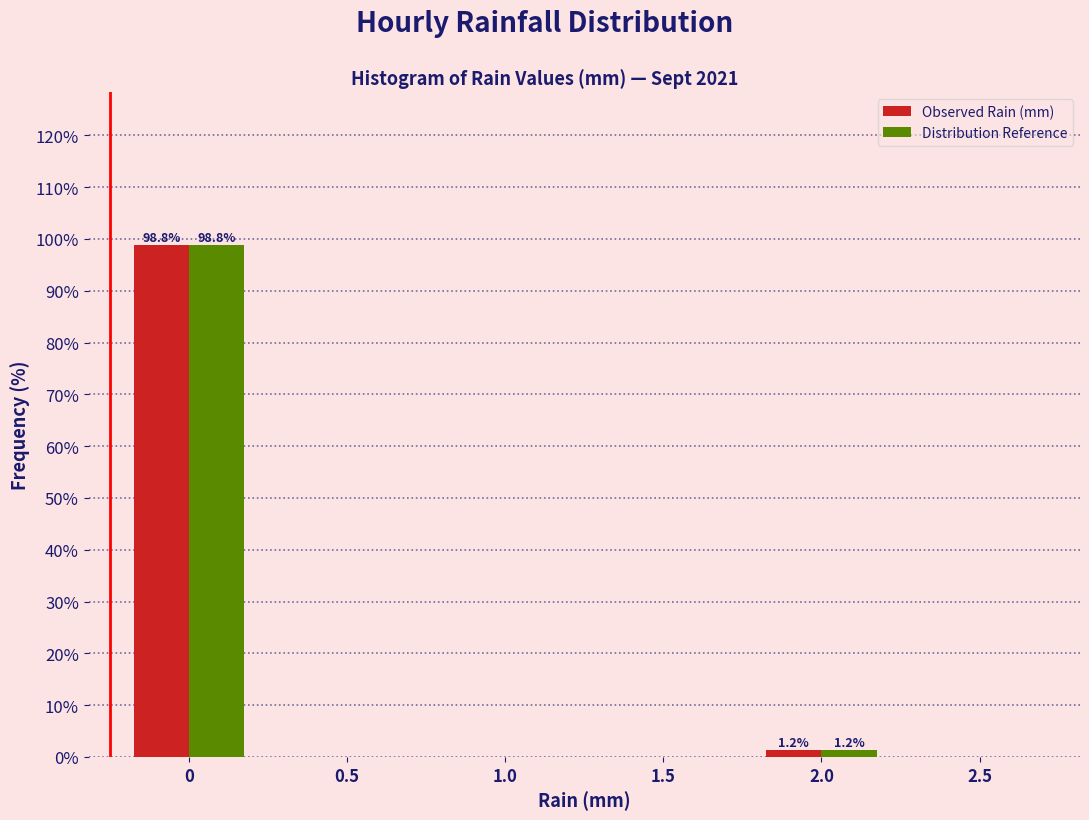

What is the sum of all Distribution Reference values?

100.0